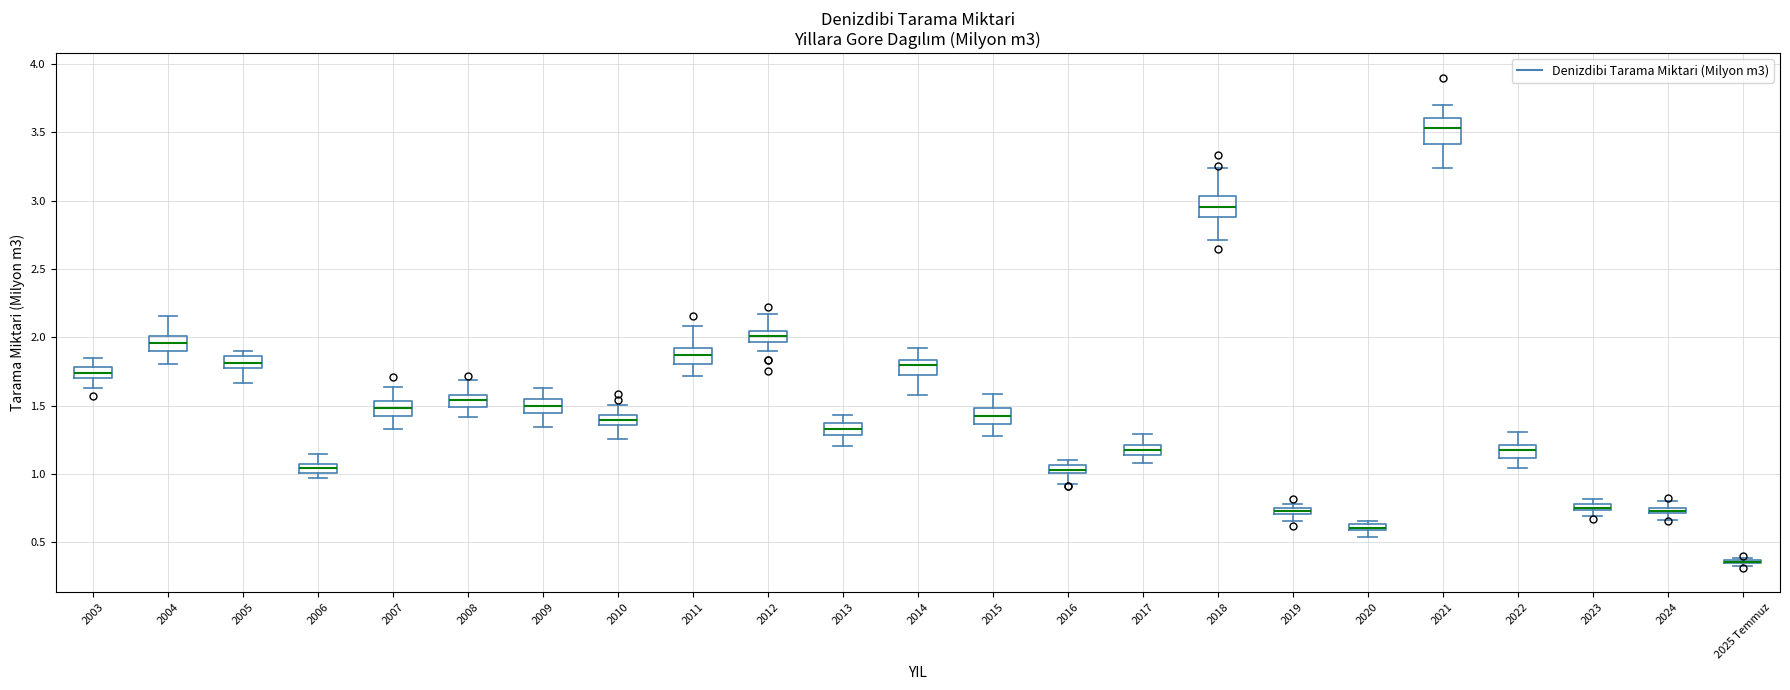

Where does the median line of the box for 2009 sit on the y-axis? The values are not printed on the chart, so give them approximately, as read against the axis.

1.50